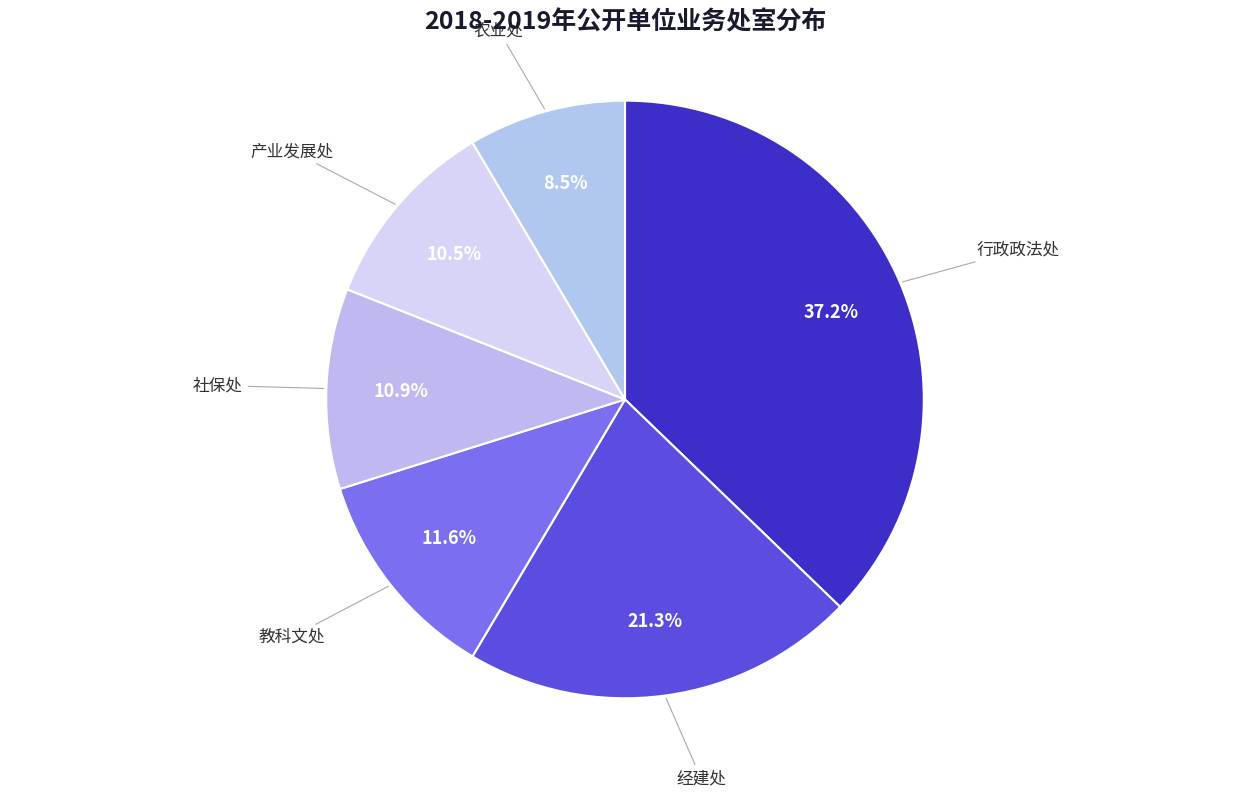

What percentage is the 教科文处 slice, to the nearest percent?

12%